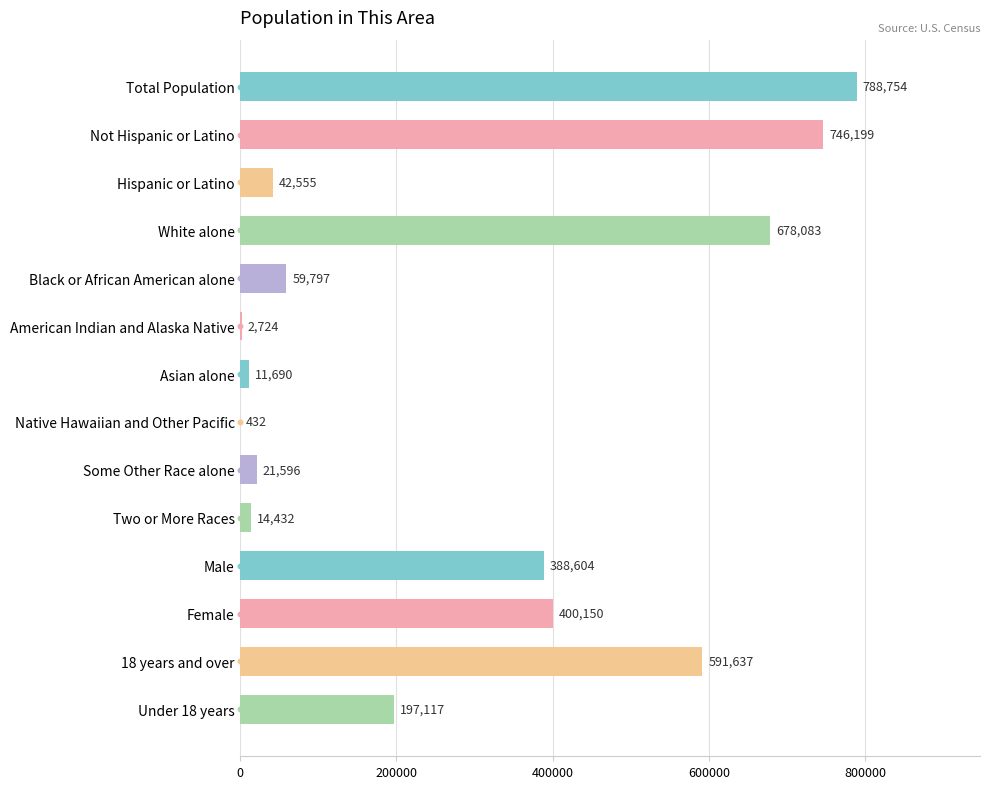

Are the bars horizontal?

Yes